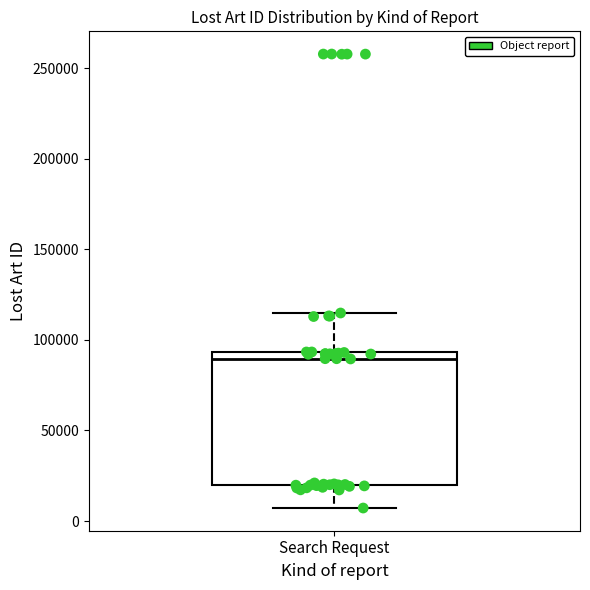

Transcribe this box plot: give where the median line is, the range the box spans, and where the two whiskers end, as read against the y-axis. The values are not printed on the chart, so give them approximately, as read against the axis.

median 90000, box 20000 to 95000, whiskers 5000 to 115000